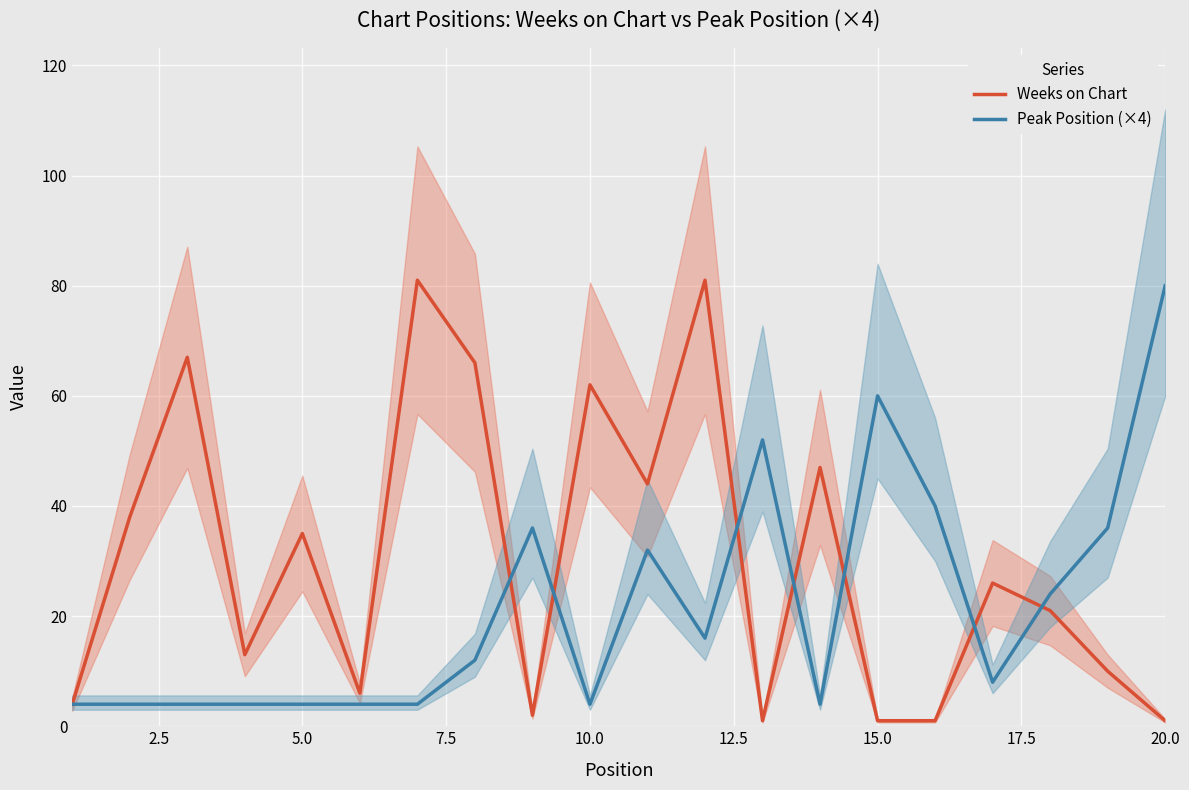

What value does the Peak Position (×4) series have at 20.0, to the nearest 10?

80